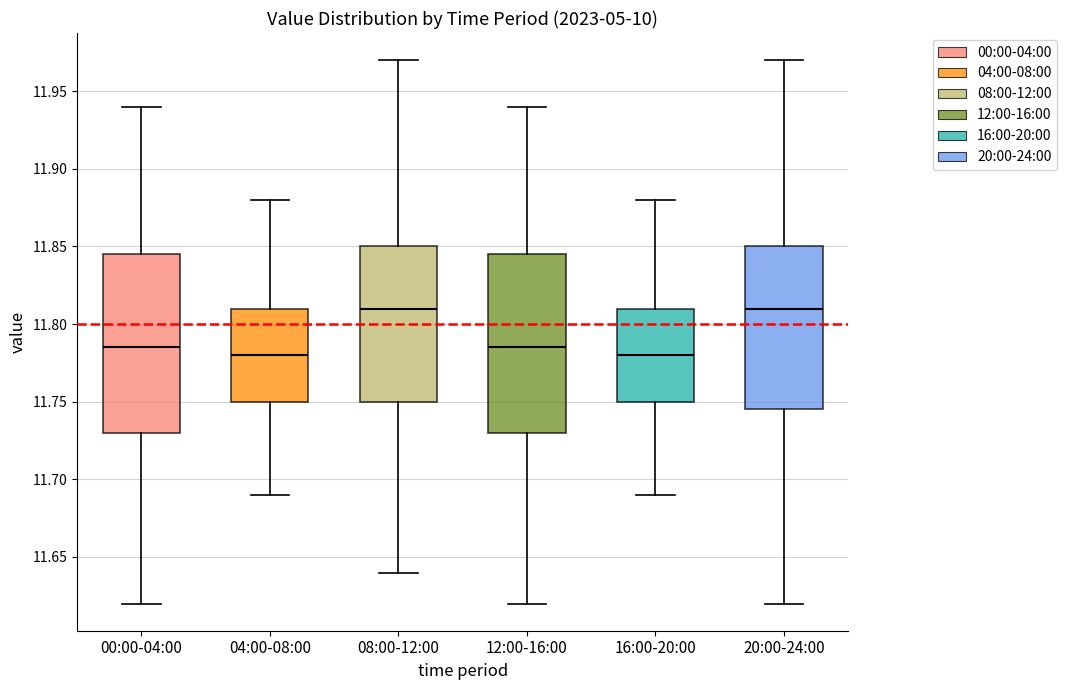

Reading left to right, read every box against the y-axis: the position of its median line, the range the box covers, and the ends of its whiskers. The values are not printed on the chart, so give them approximately, as read against the axis.

00:00-04:00: median 11.785, box 11.730 to 11.845, whiskers 11.620 to 11.940
04:00-08:00: median 11.780, box 11.750 to 11.810, whiskers 11.690 to 11.880
08:00-12:00: median 11.810, box 11.750 to 11.850, whiskers 11.640 to 11.970
12:00-16:00: median 11.785, box 11.730 to 11.845, whiskers 11.620 to 11.940
16:00-20:00: median 11.780, box 11.750 to 11.810, whiskers 11.690 to 11.880
20:00-24:00: median 11.810, box 11.745 to 11.850, whiskers 11.620 to 11.970